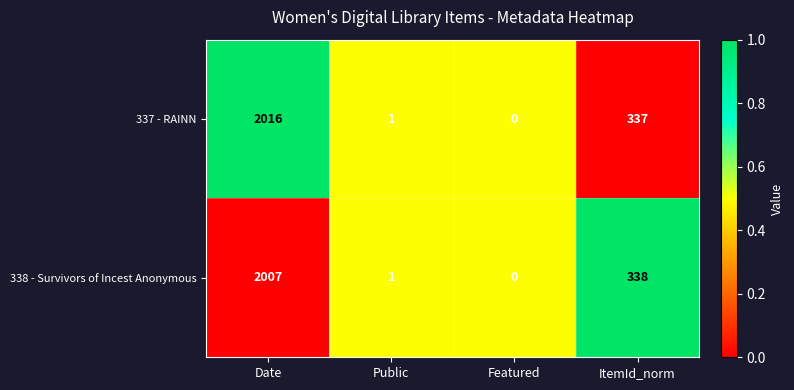

What is the sum of all 338 - Survivors of Incest Anonymous values?

2346